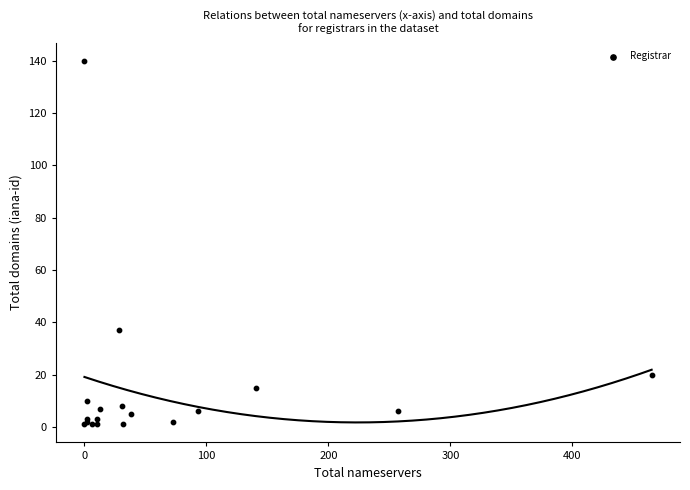

What Y value in the scatter plot is closest to 70?

37